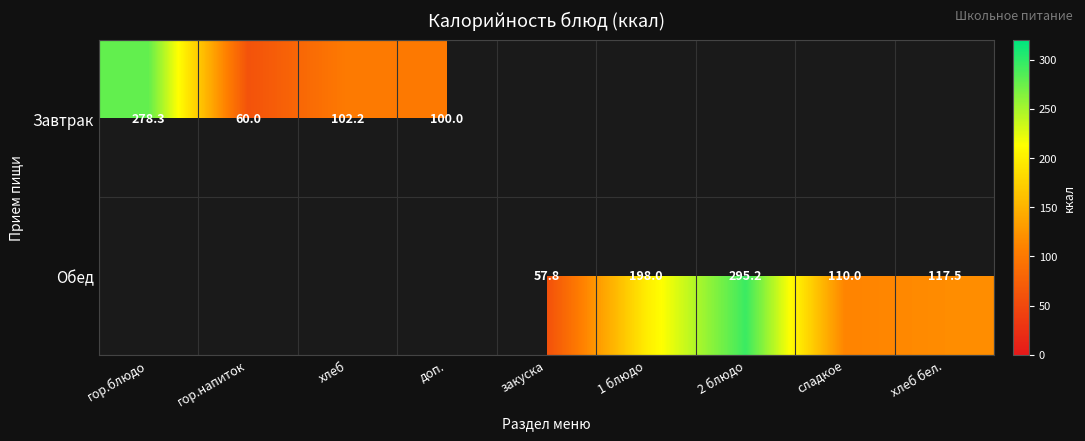

Which has a higher value, хлеб бел. or сладкое?

хлеб бел.